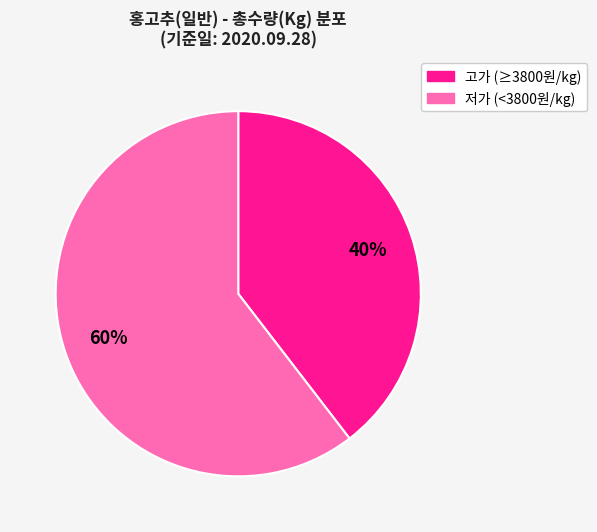

To the nearest percent, what is the average slice percentage?

50%